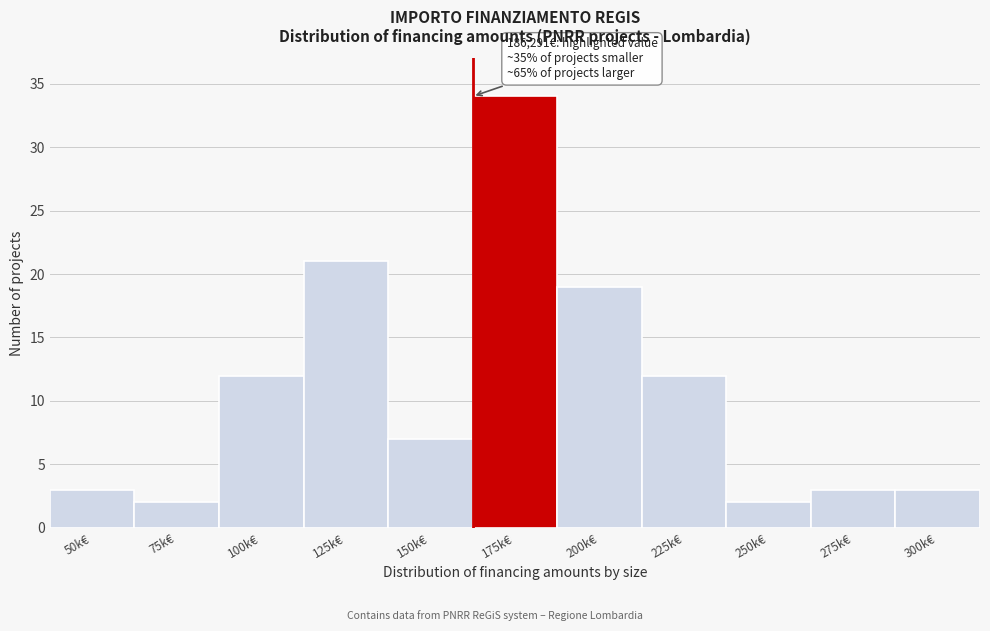

Reading right to left, what are all the values shown in this chart?

300k€=3	275k€=3	250k€=2	225k€=12	200k€=19	175k€=34	150k€=7	125k€=21	100k€=12	75k€=2	50k€=3